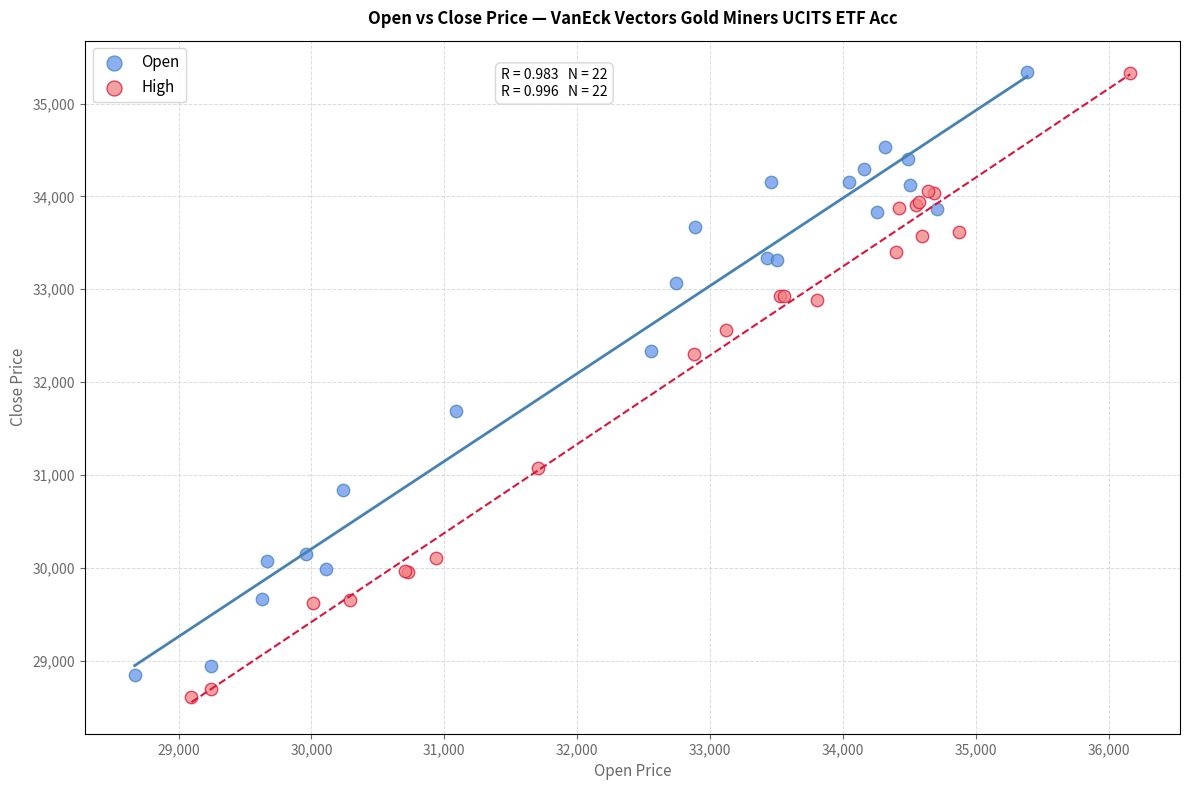

What are all the series names shown in the legend?

Open, High